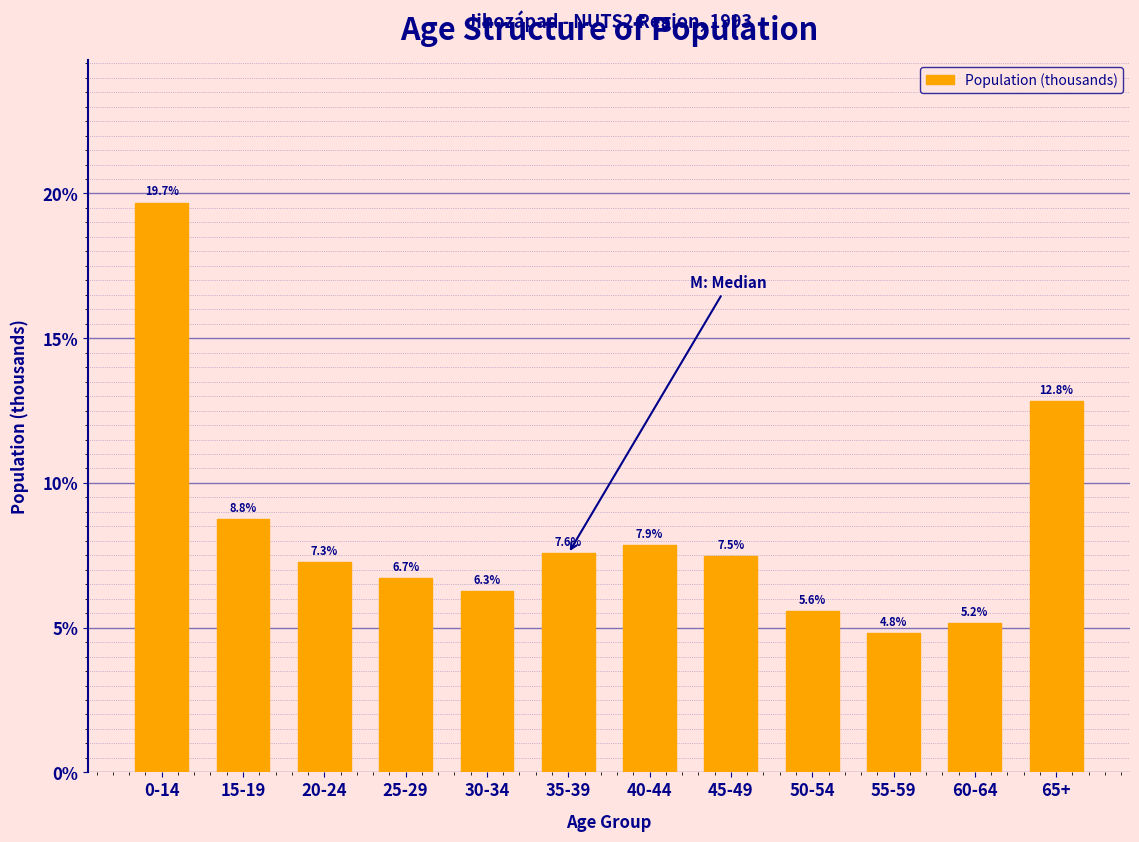

Reading right to left, what are all the values shown in this chart?

12.8	5.2	4.8	5.6	7.5	7.9	7.6	6.3	6.7	7.3	8.8	19.7